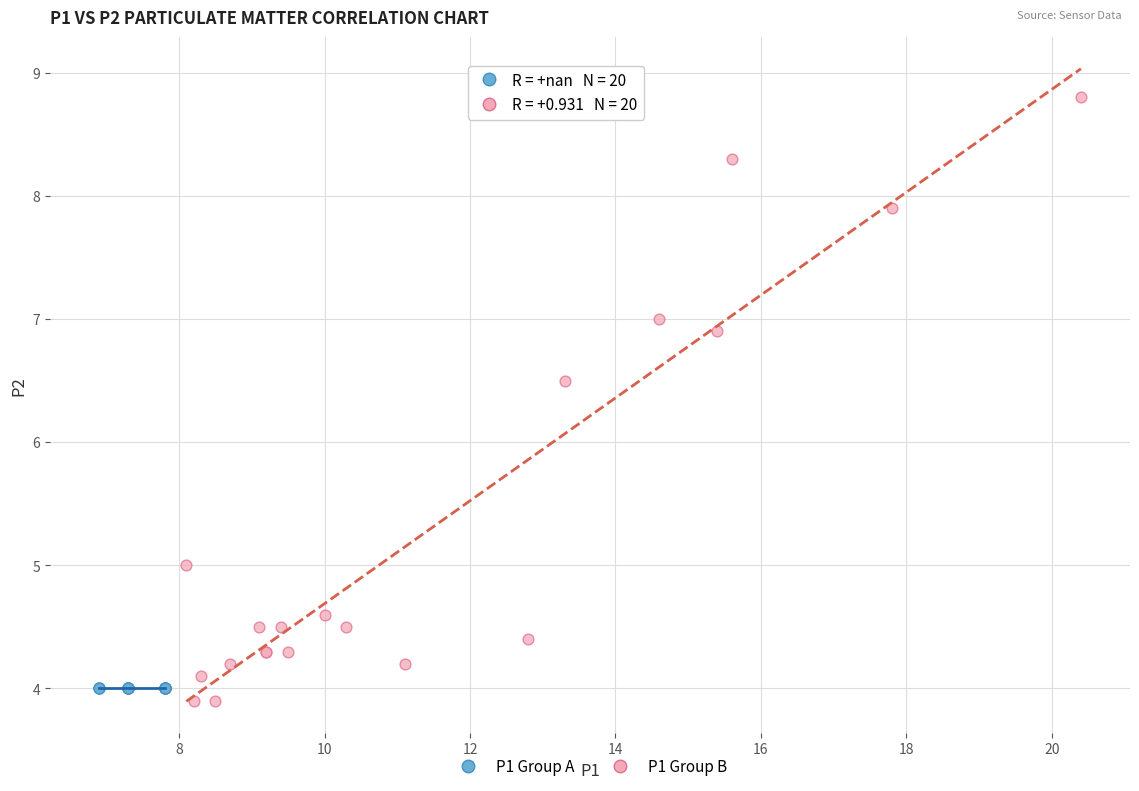

Which series reaches the maximum Y coordinate?

P1 Group B